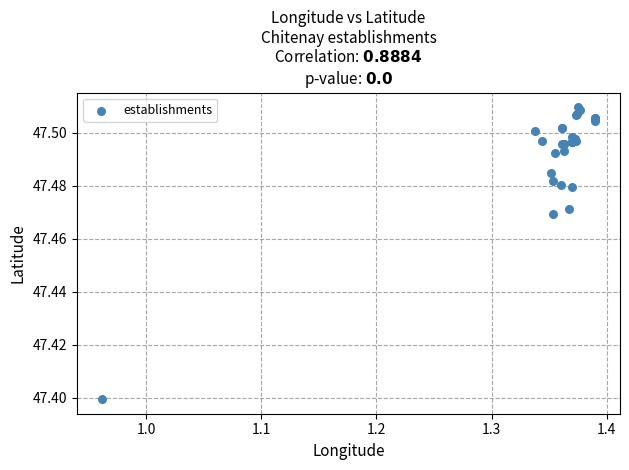

What Y value in the scatter plot is closest to 47?

47.4